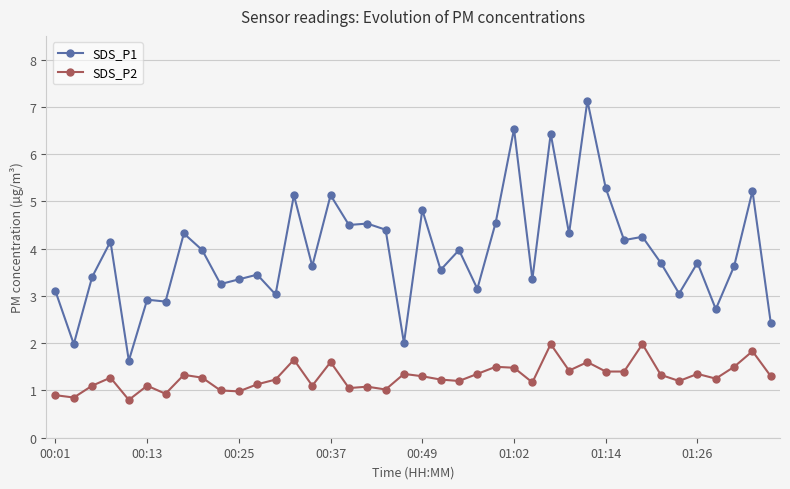

What is the difference between the maximum and minimum values in the SDS_P1 series?

5.5